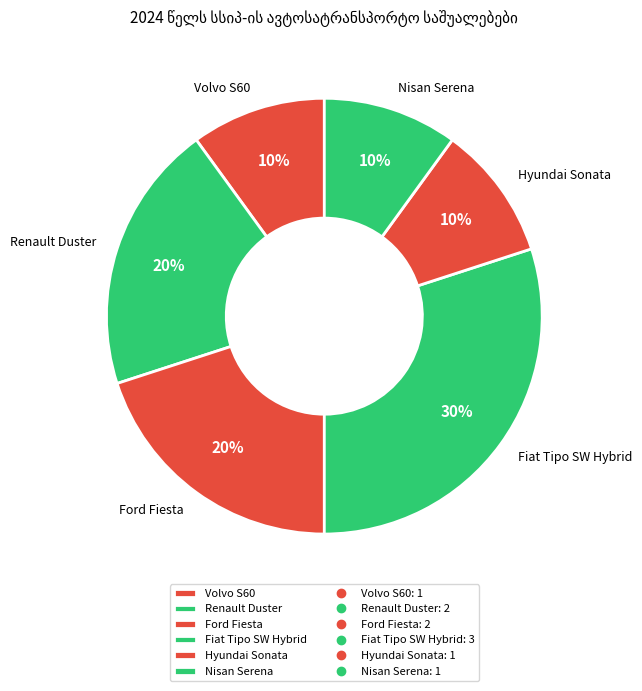

Does Nisan Serena represent more than half of the total?

No